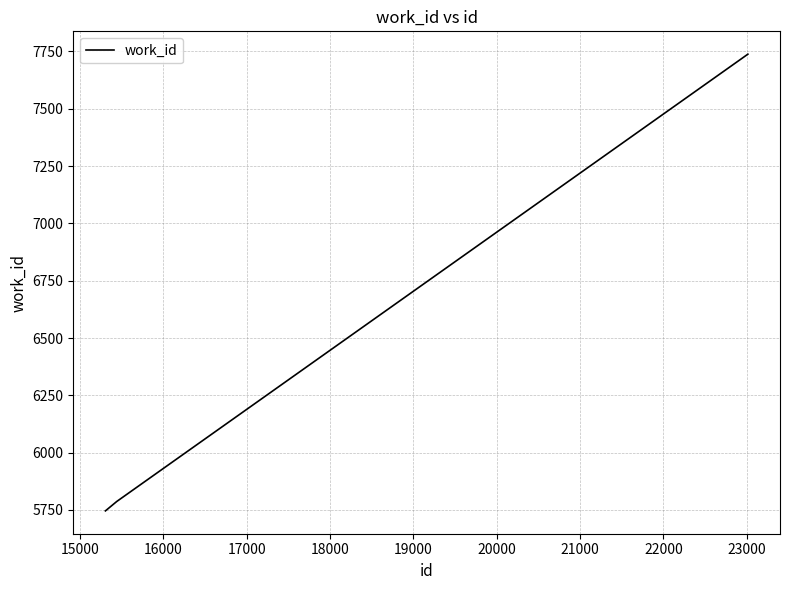

What is the average value?

6424